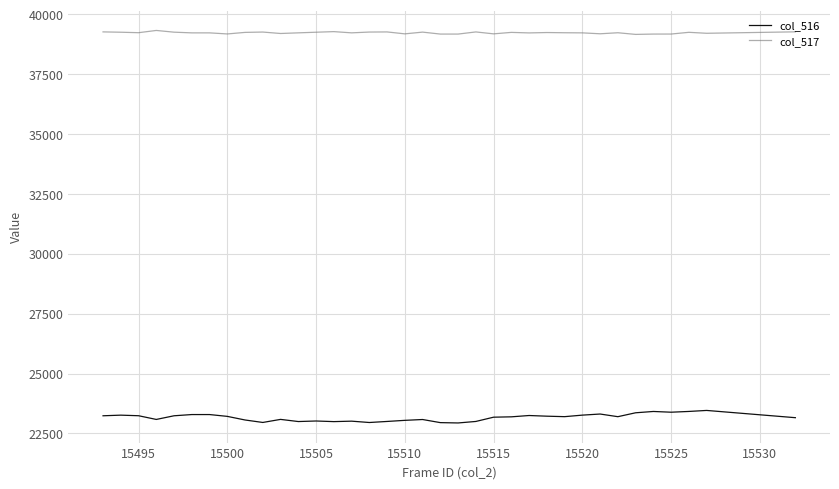

True or false: col_516 and col_517 intersect in this chart.

False